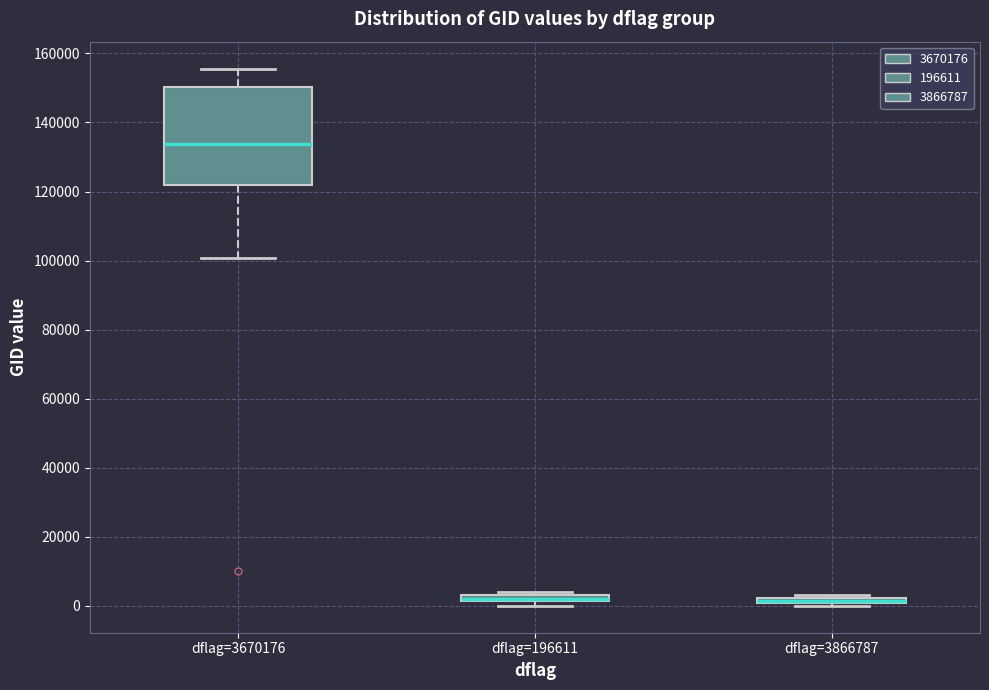

Comparing the boxes themselves (not the whiskers), which one is the tallest?

dflag=3670176